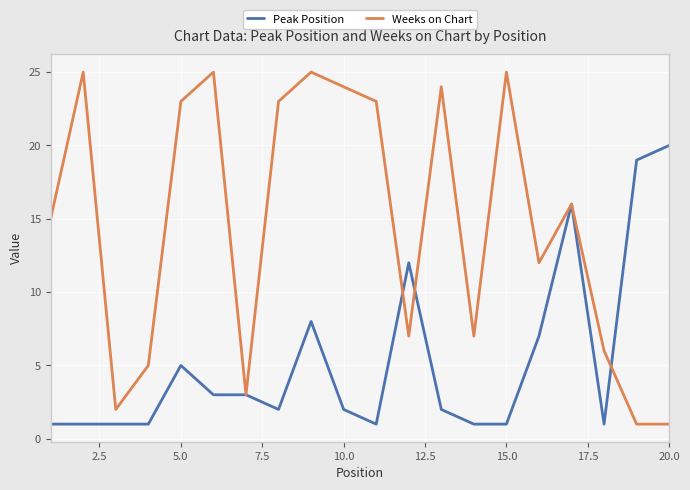

True or false: Weeks on Chart has more than 1 interior local peaks.

True